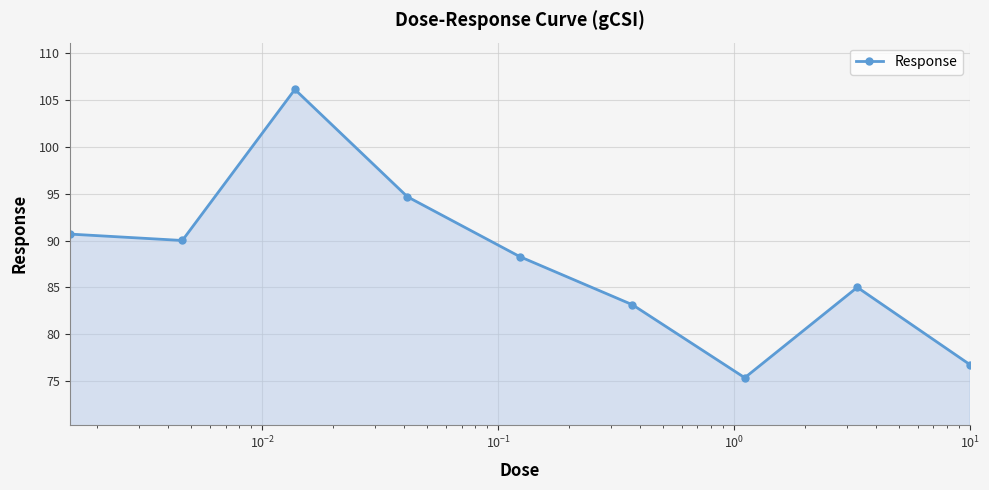

How many distinct data groups are displayed?

1